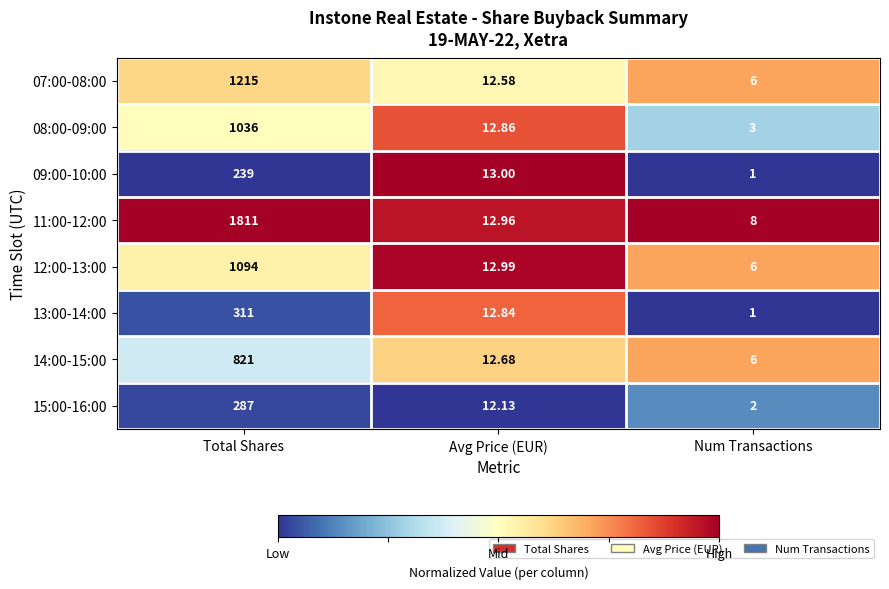

Where does the 13:00-14:00 series first go above 12?

Total Shares